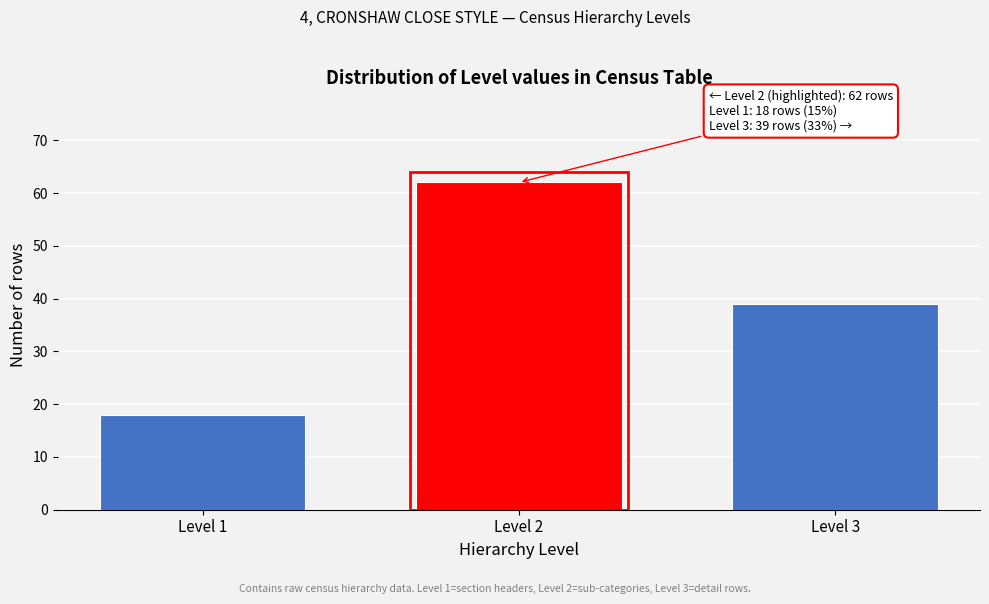

Reading left to right, extract all data points from this chart.

Level 1=18	Level 2=62	Level 3=39